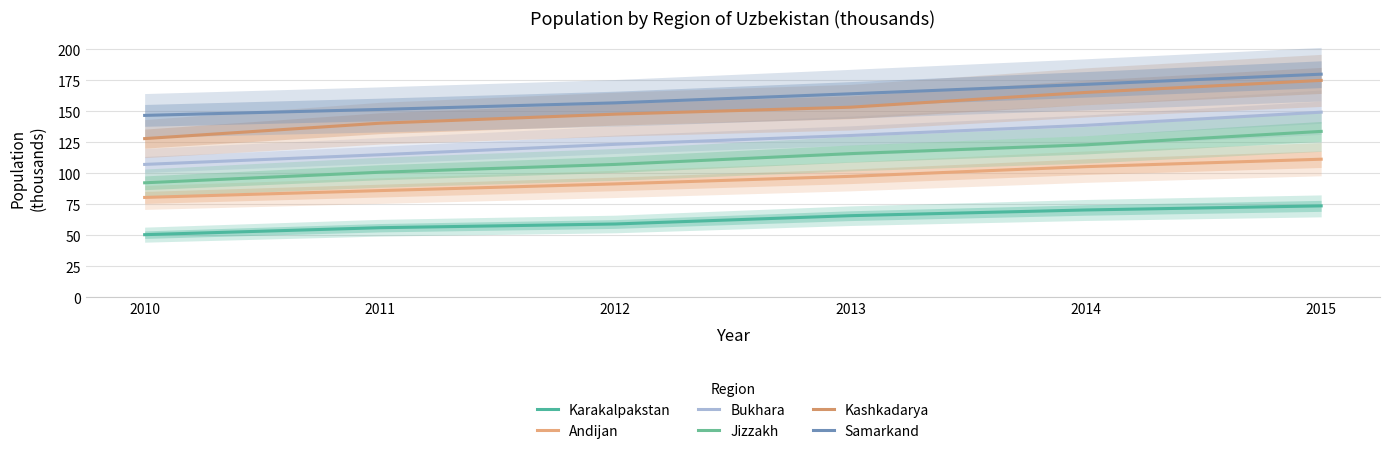

True or false: Samarkand and Jizzakh intersect in this chart.

False